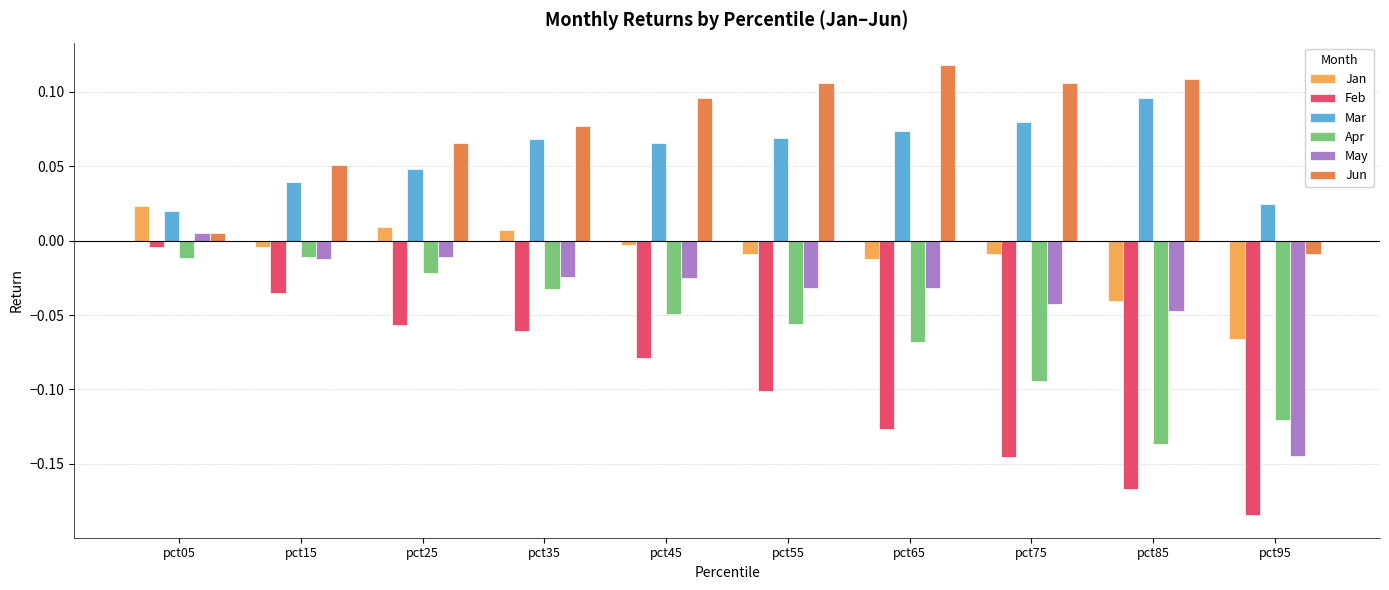

Rank the series at pct35 from highest to lowest value.

Jun, Mar, Jan, May, Apr, Feb